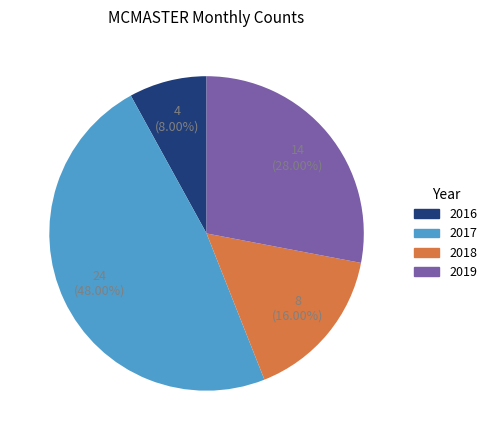

Does any single category account for the majority?

No